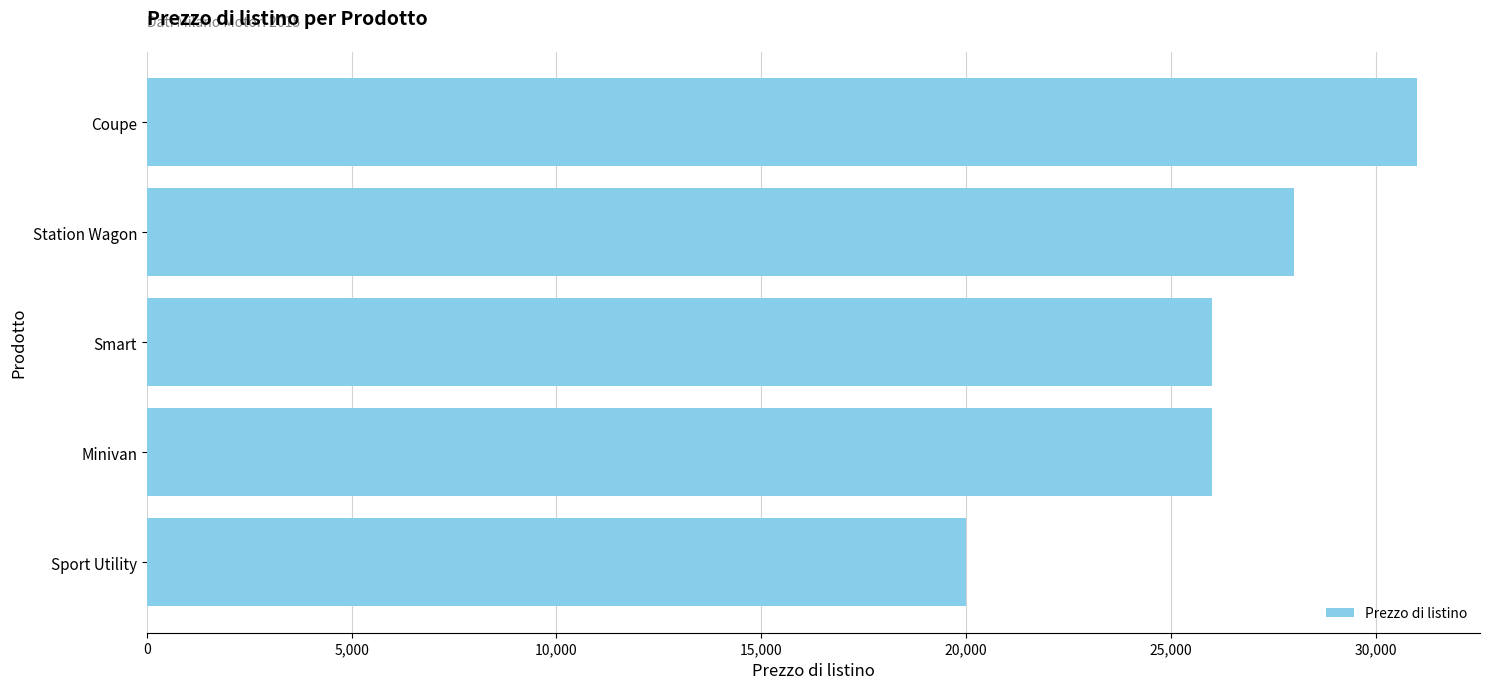

The value at Coupe is 47420. True or false?

False